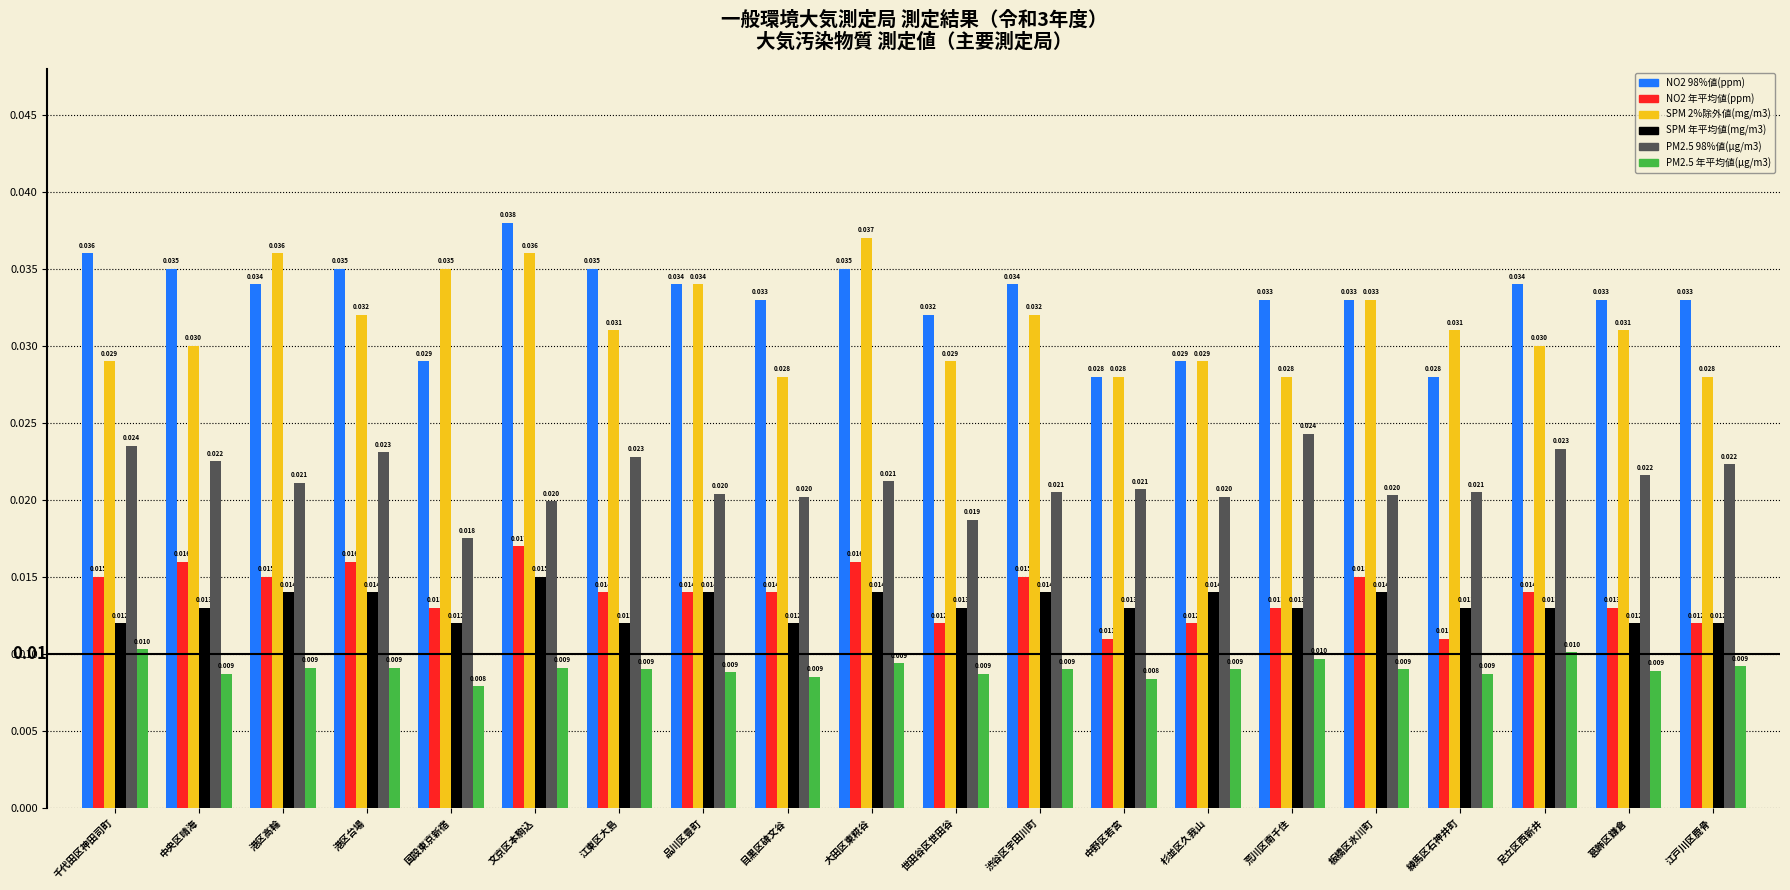

What position from the right is 千代田区神田司町?

20